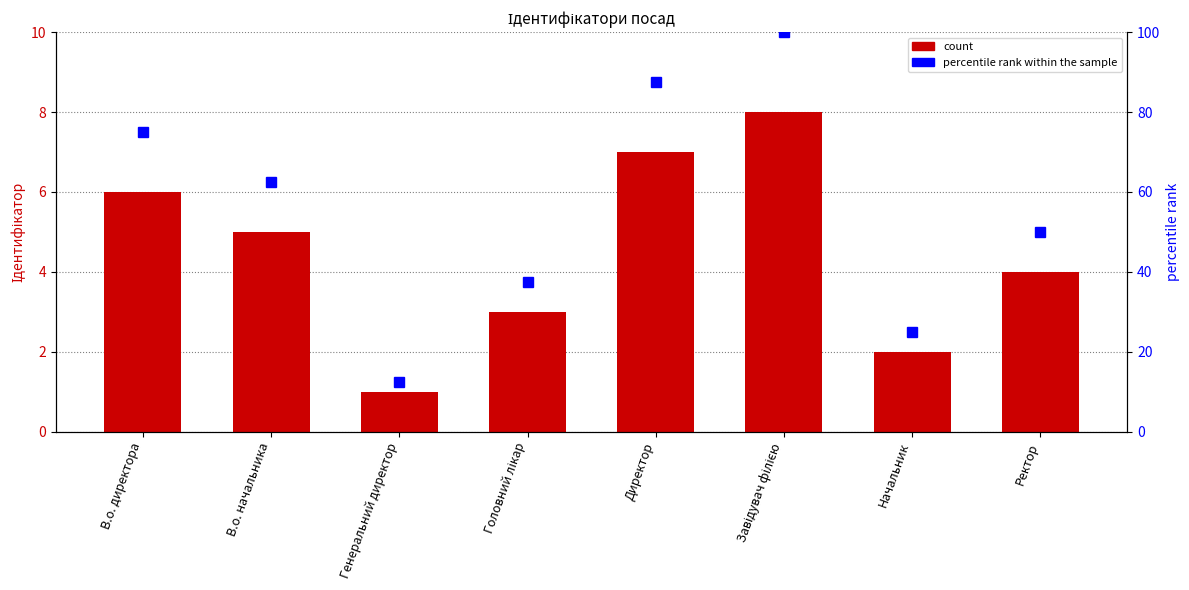

What is the difference between the percentile rank within the sample values at В.о. директора and Начальник?

50.0